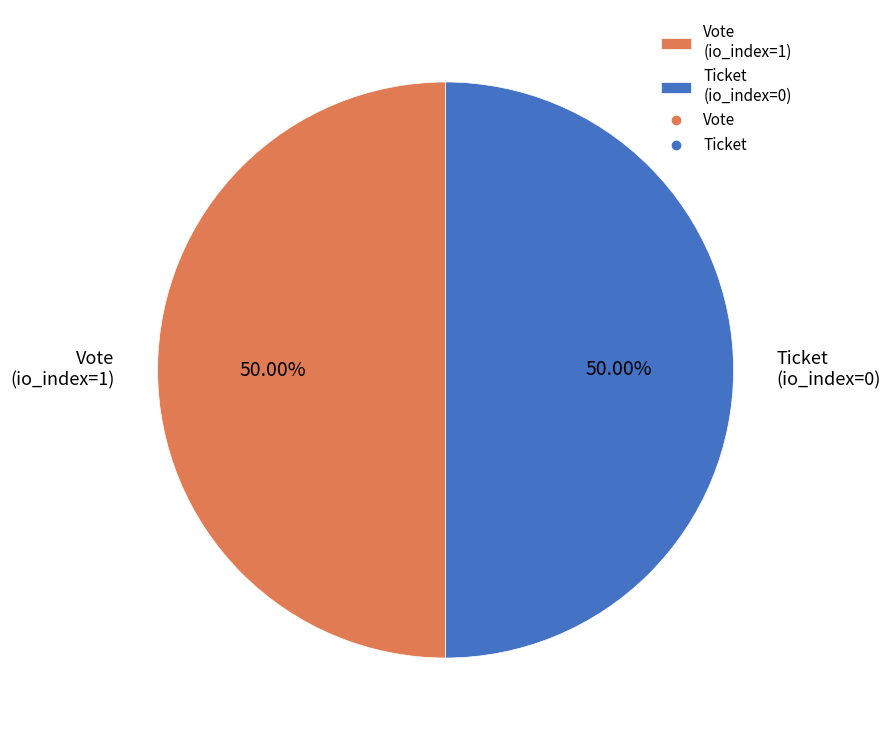

To the nearest percent, what is the difference between the Ticket and Vote slice percentages?

0%